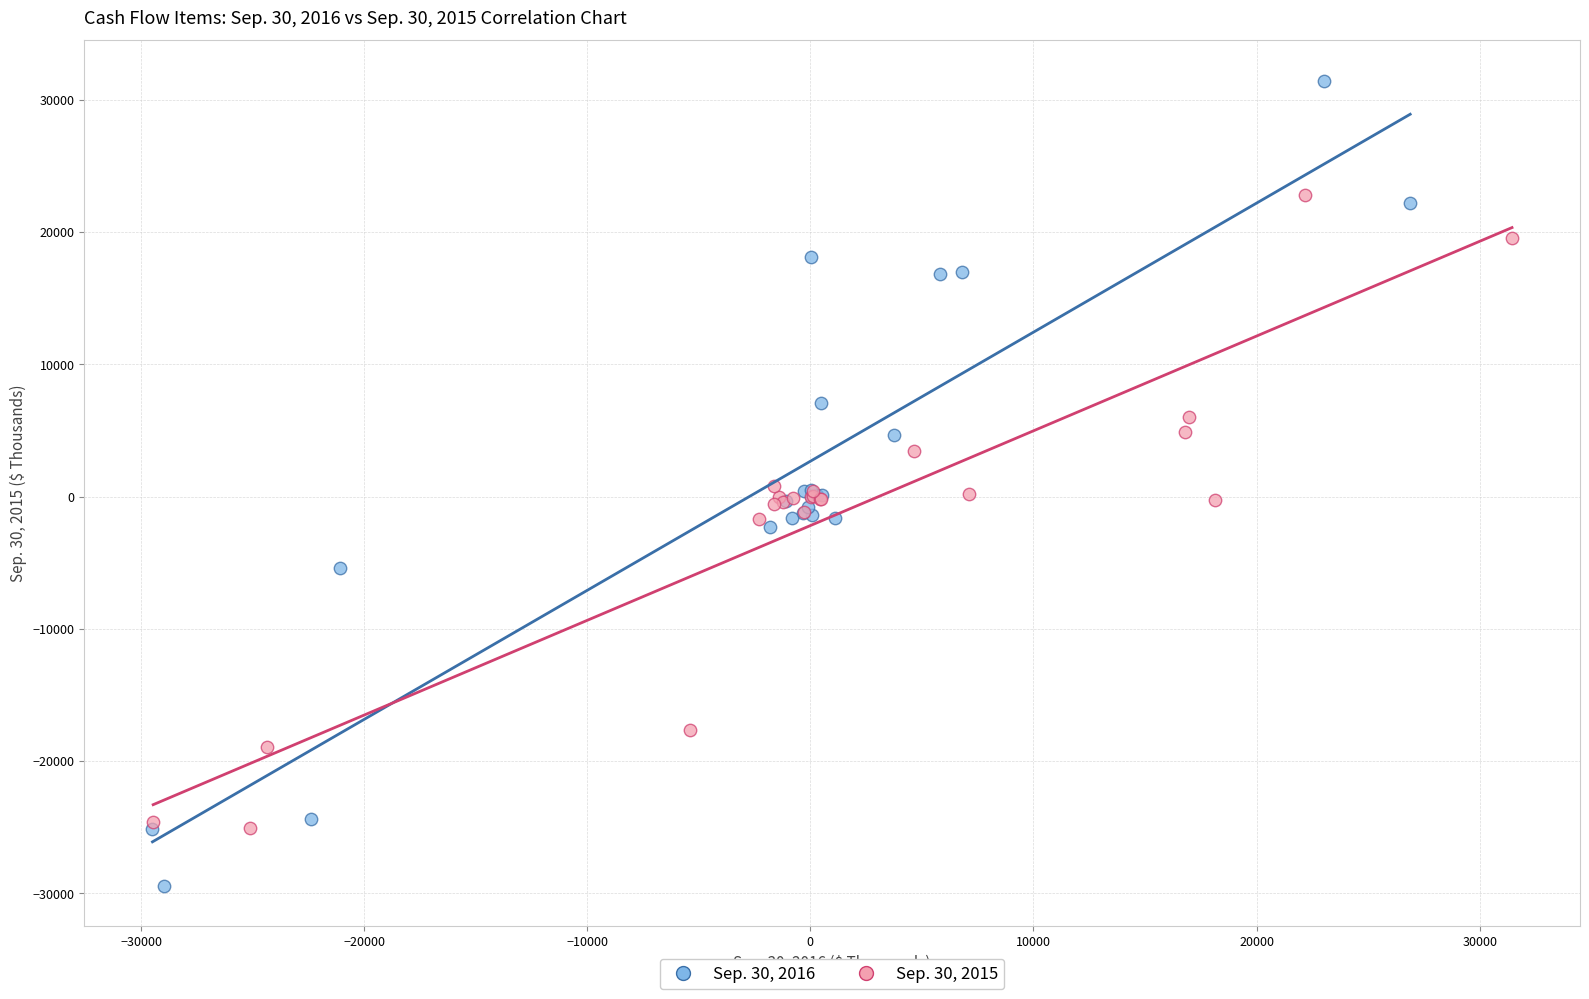

What are all the series names shown in the legend?

Sep. 30, 2016, Sep. 30, 2015